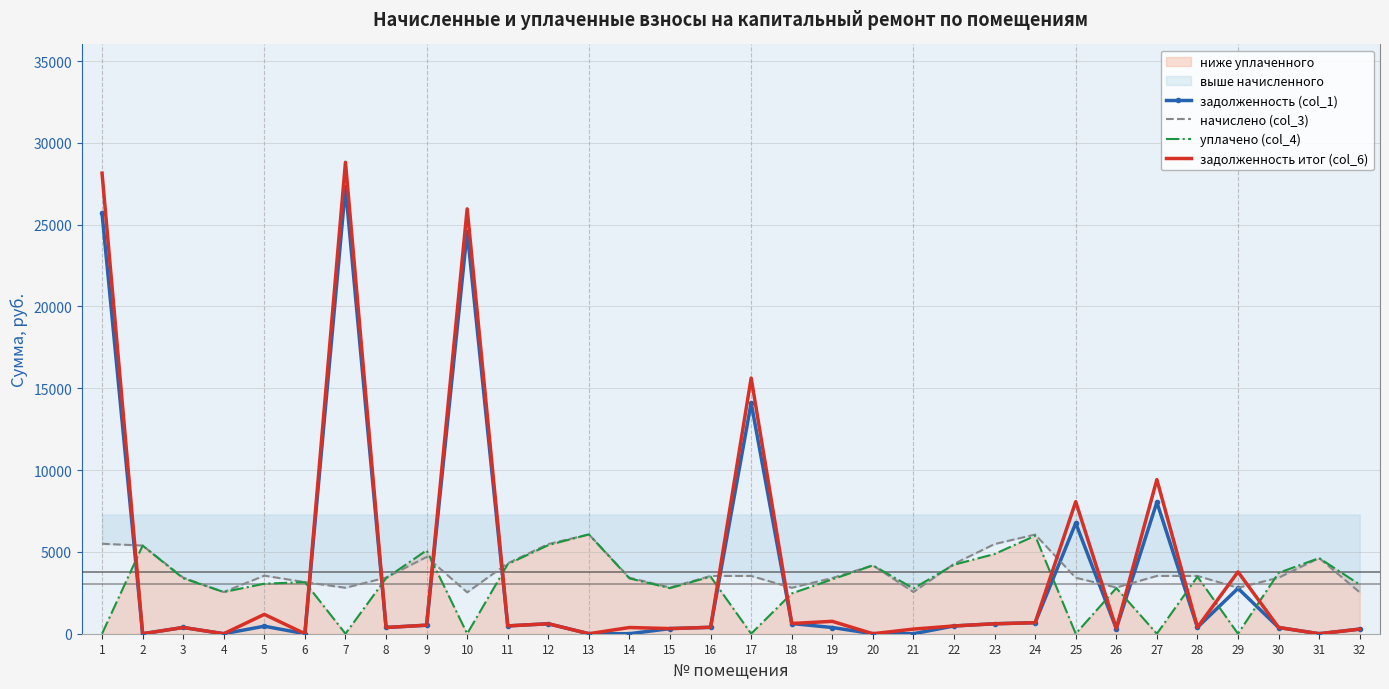

In задолженность (col_1), how many points are lower than both neighbors (excluding endpoints)?

8